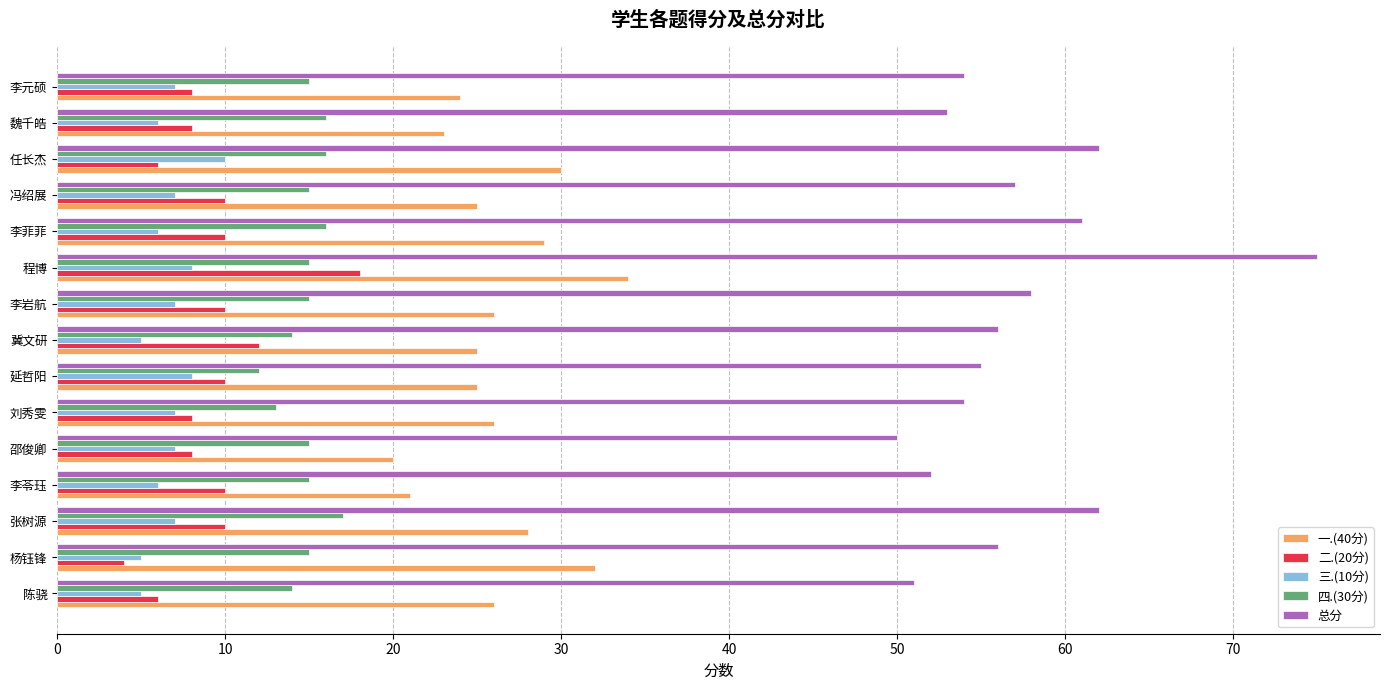

True or false: 四.(30分) has a value of 17 at 张树源.

True